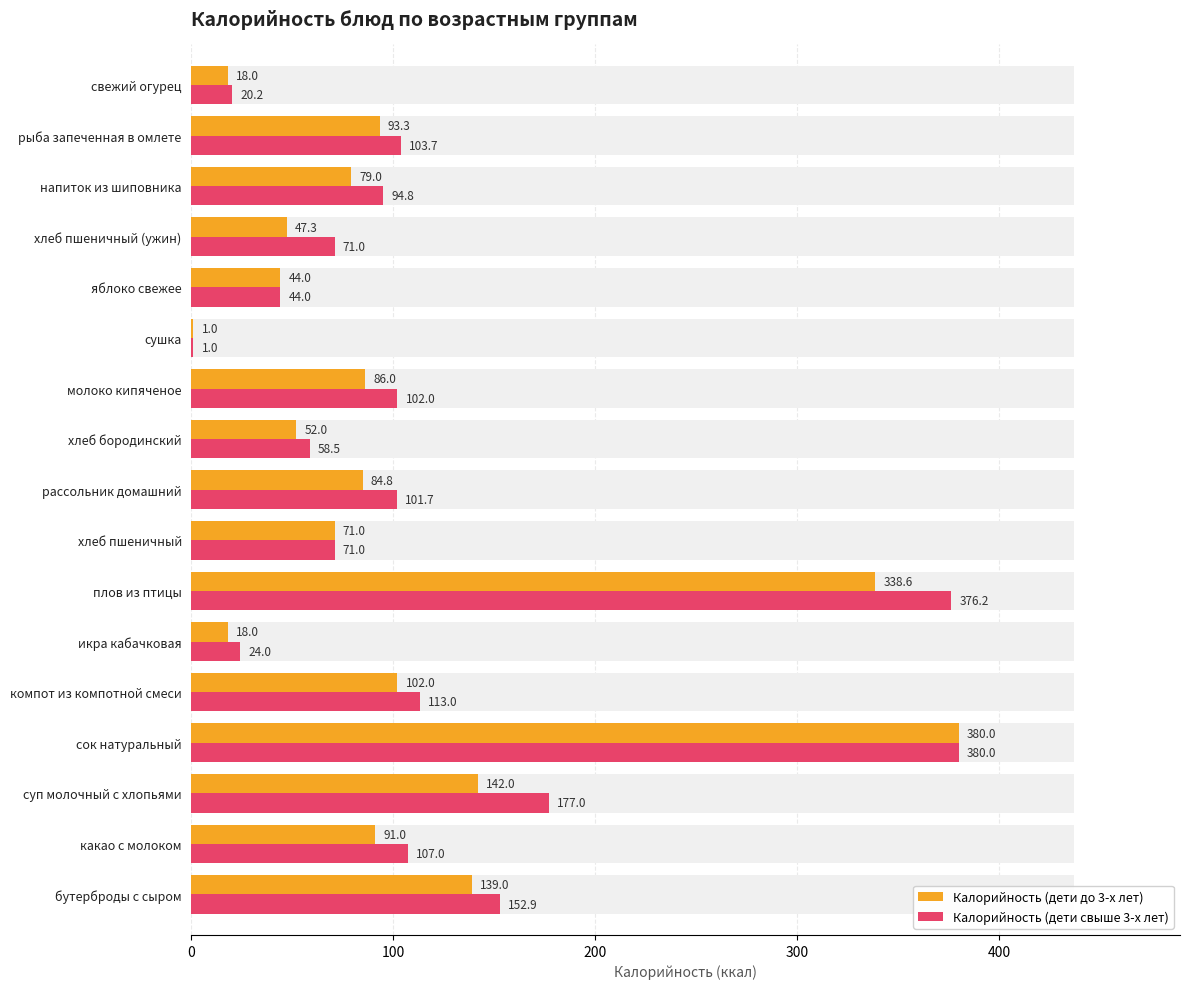

What is the smallest value displayed?

1.0